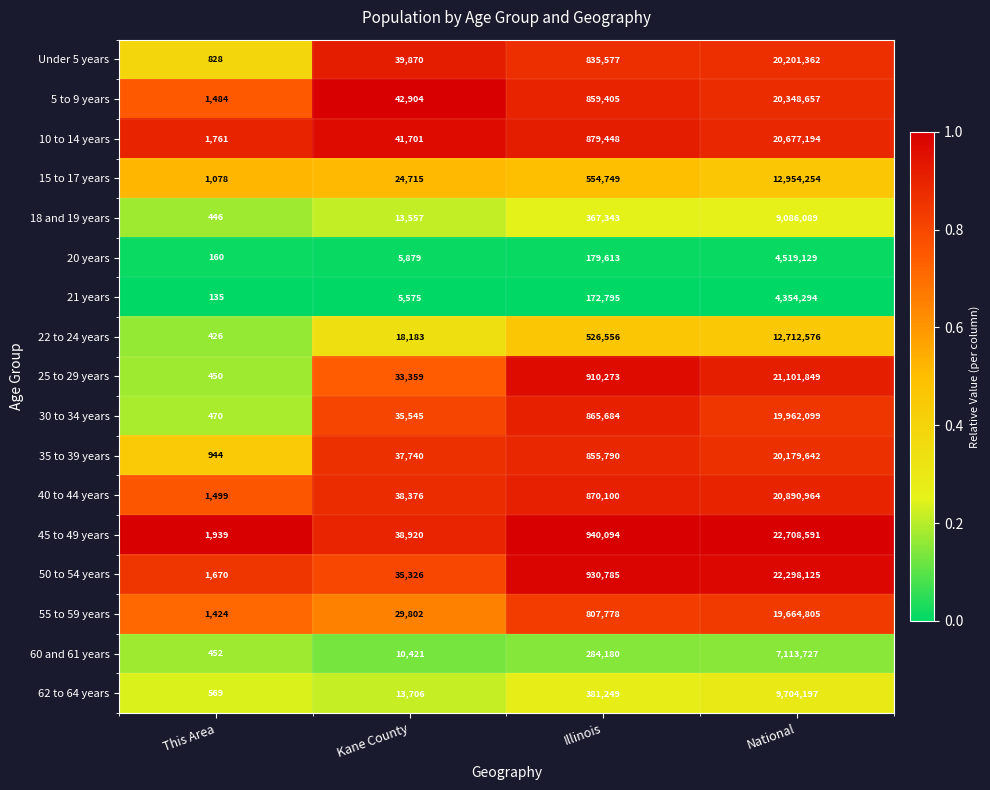

Which label corresponds to the smallest value in the chart?

This Area